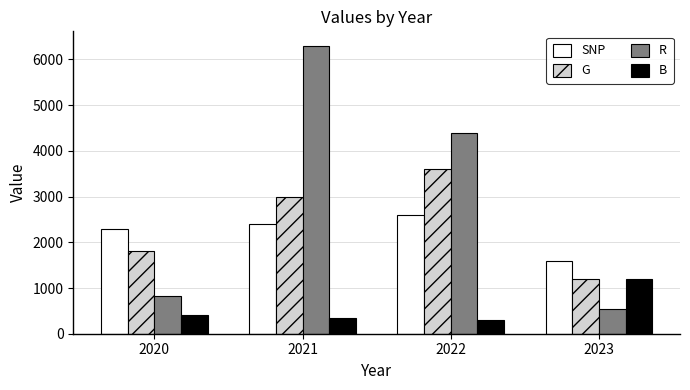

How many bars are there in total?

16